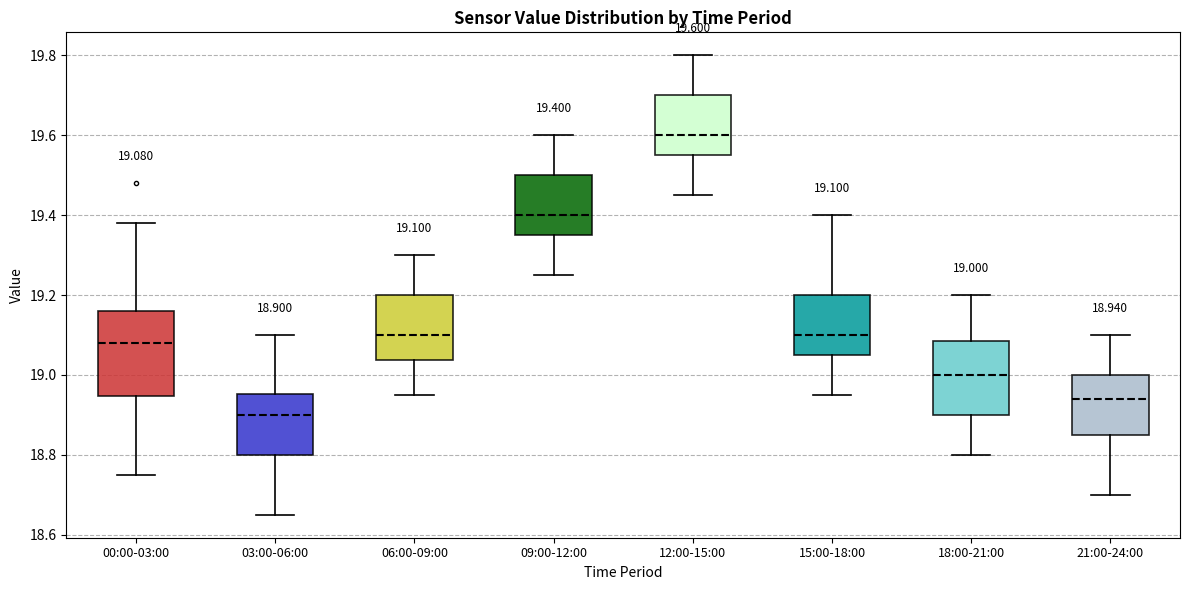

Which box has the lowest median line?

03:00-06:00